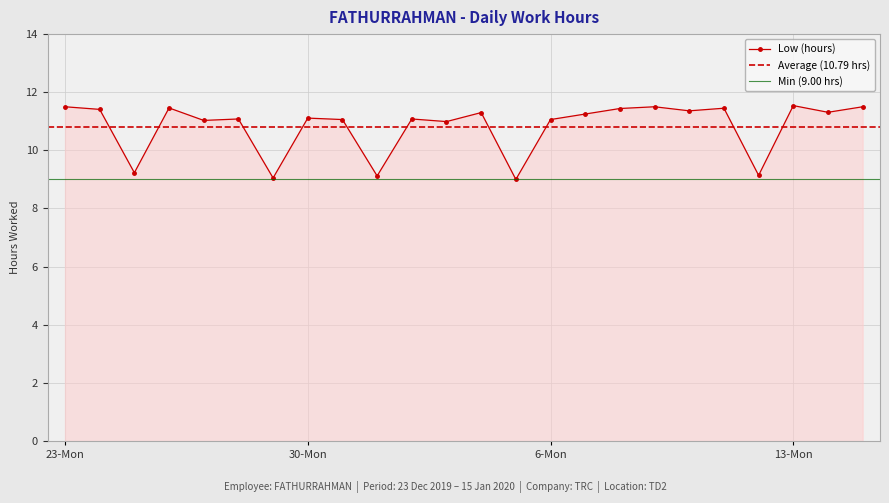

At which label is the value closest to 10?

25-Wed